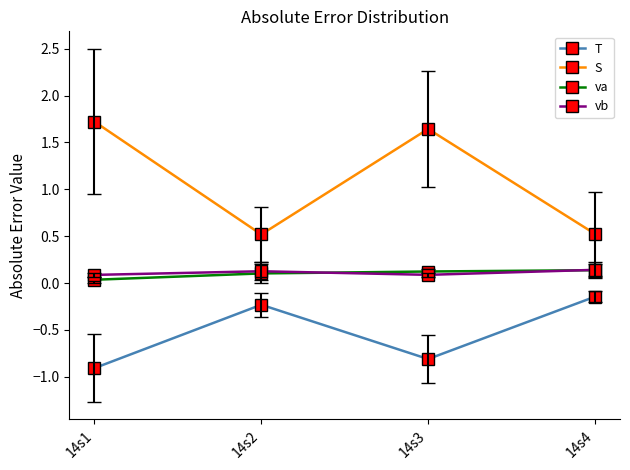

What is the minimum value shown in the chart?

-0.9